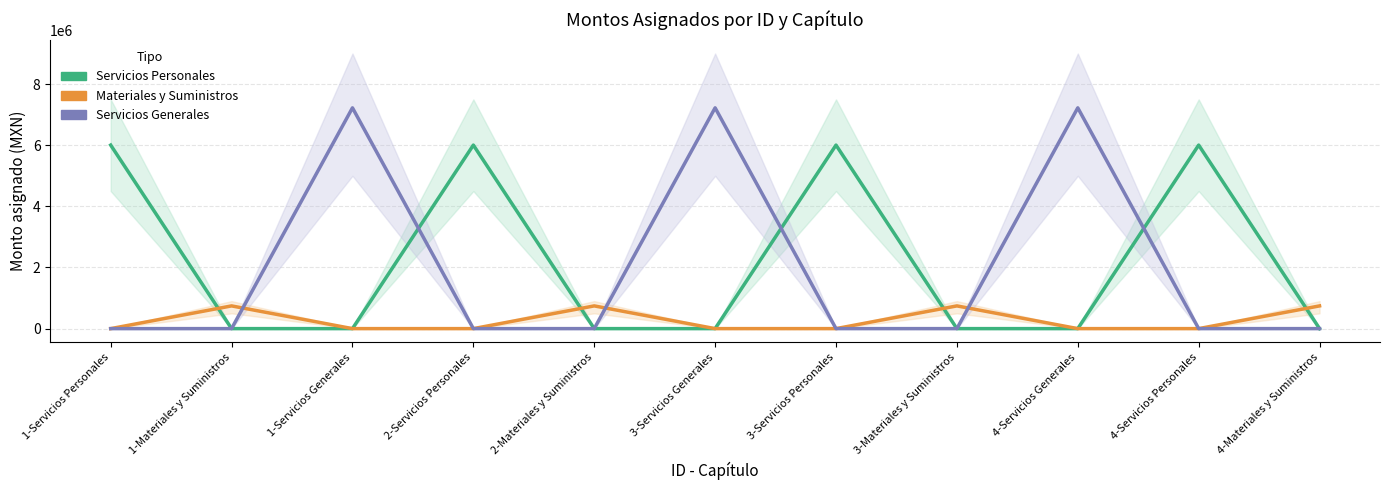

Between 3-Servicios Generales and 4-Materiales y Suministros, which series saw the biggest shift?

Servicios Generales